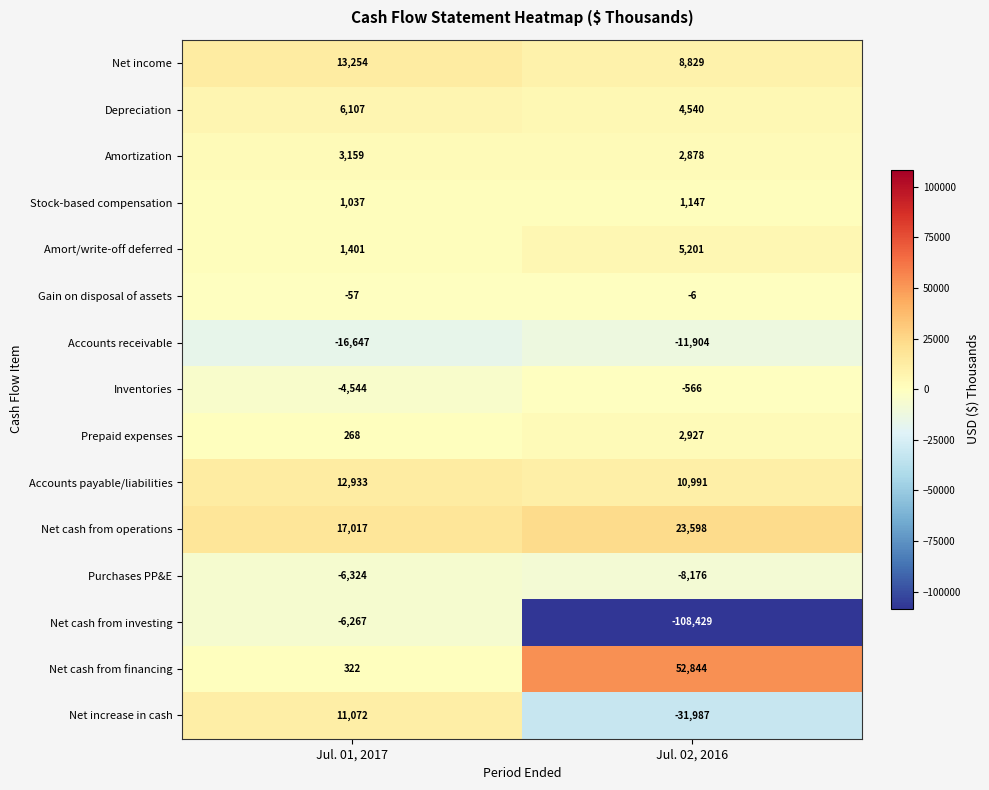

Which category has the lowest value across all series?

Jul. 02, 2016